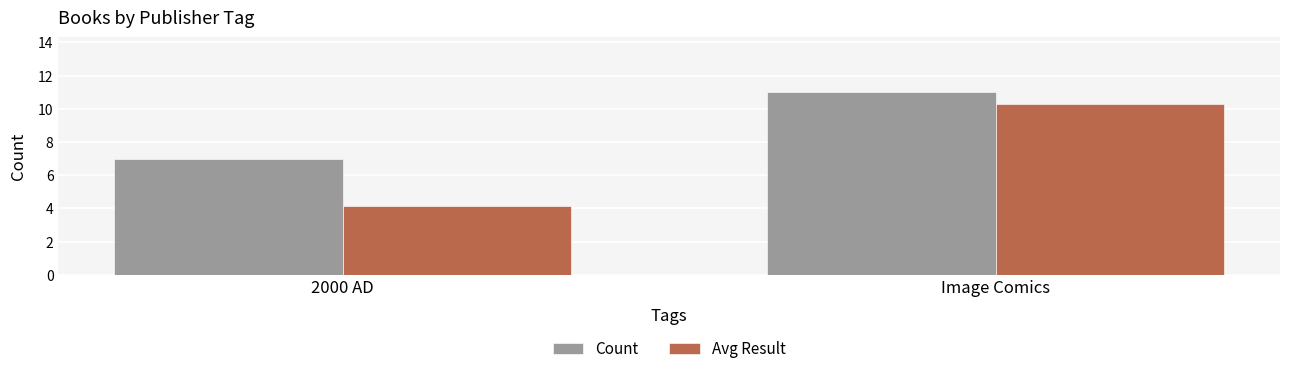

What are all the series names shown in the legend?

Count, Avg Result